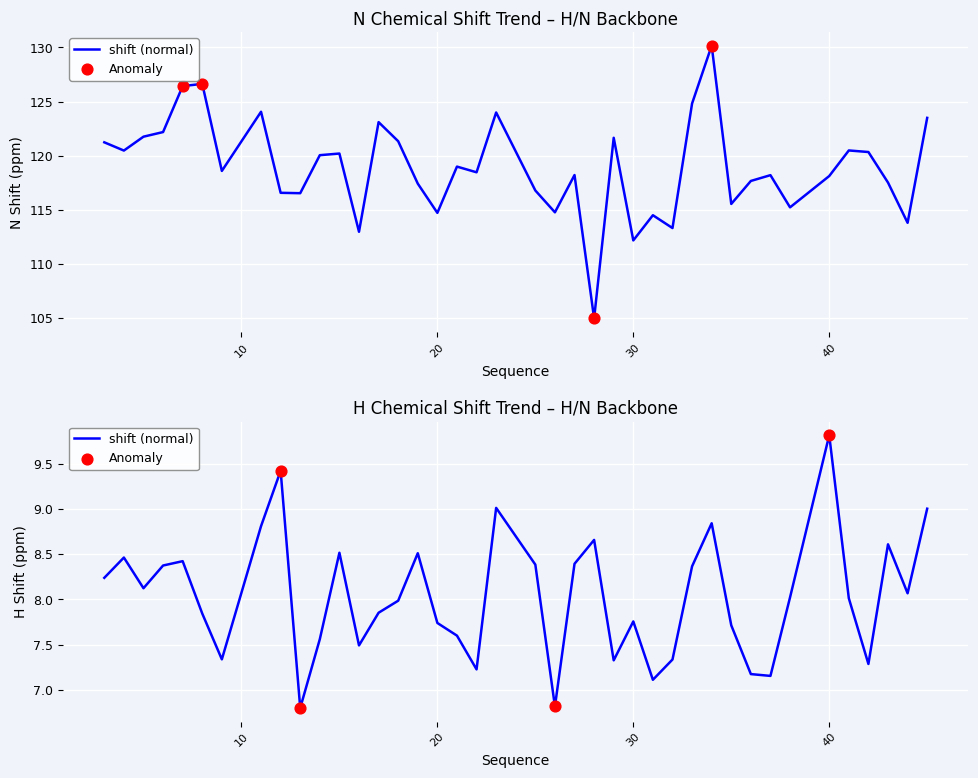

Which series has the largest total across all categories?

Y_shift